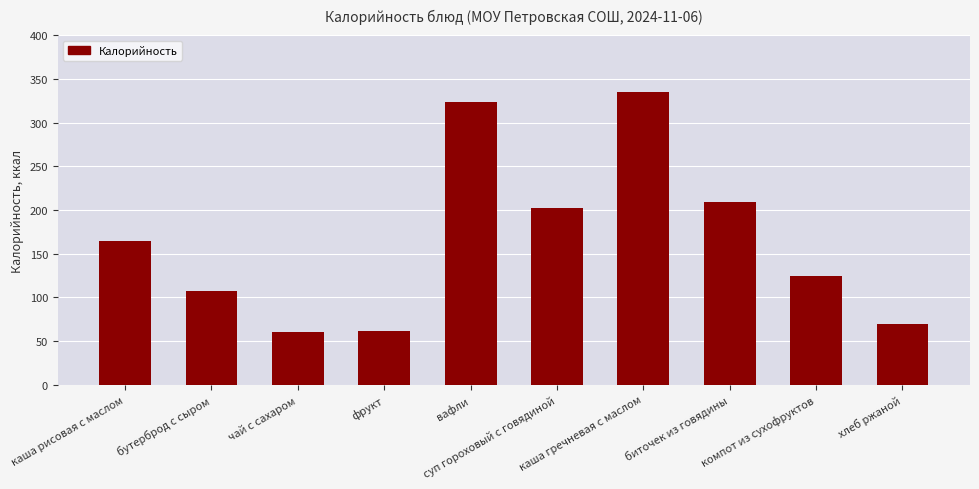

What is the difference between the values at хлеб ржаной and биточек из говядины?

139.8